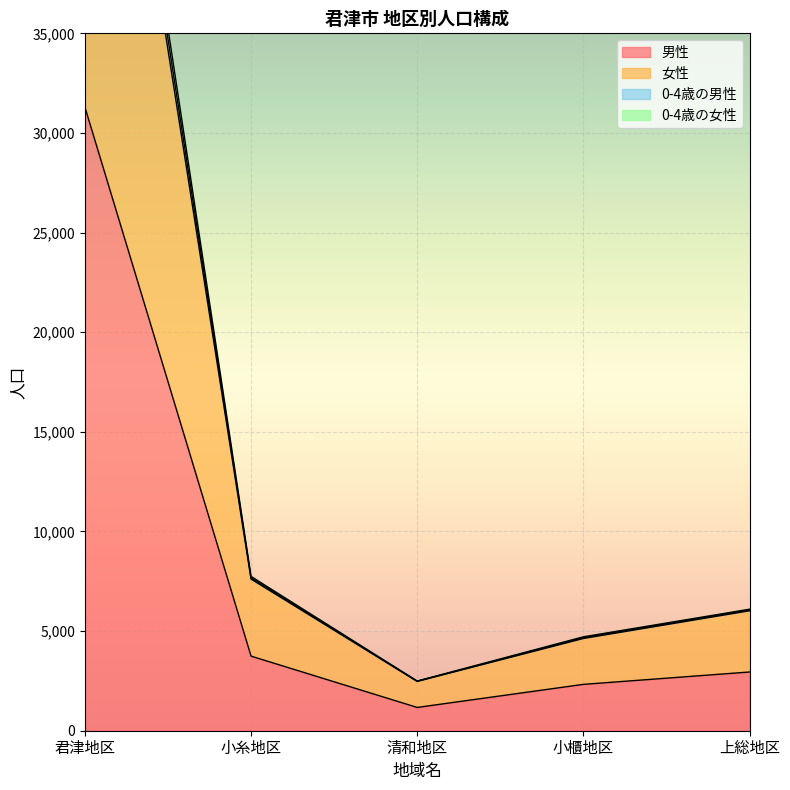

Reading left to right, what are all the values shown in this chart?

男性: 31293	3743	1168	2326	2947
女性: 60736	7610	2475	4629	6020
0-4歳の男性: 62744	7744	2494	4713	6098
0-4歳の女性: 61768	7674	2484	4670	6060